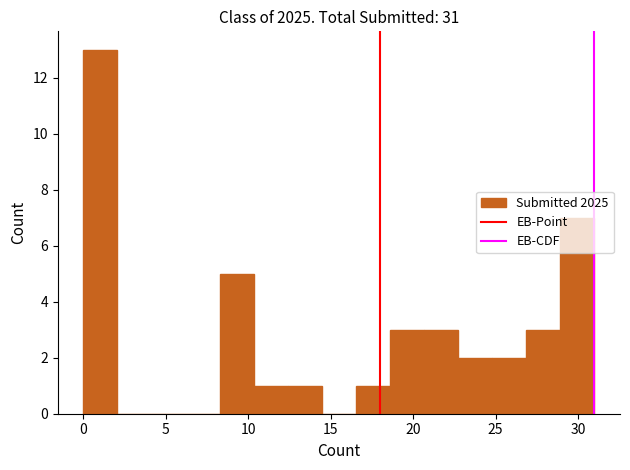

Reading left to right, transcribe this chart: for each bar, give the range it covers on the x-axis and its height. Neither the bar edges nor the heights are printed on the chart, so give them approximately, as read against the axes.

0.0 to 2.0: 13
2.0 to 4.0: 0
4.0 to 6.0: 0
6.0 to 8.5: 0
8.5 to 10.5: 5
10.5 to 12.5: 1
12.5 to 14.5: 1
14.5 to 16.5: 0
16.5 to 18.5: 1
18.5 to 20.5: 3
20.5 to 22.5: 3
22.5 to 25.0: 2
25.0 to 27.0: 2
27.0 to 29.0: 3
29.0 to 31.0: 7